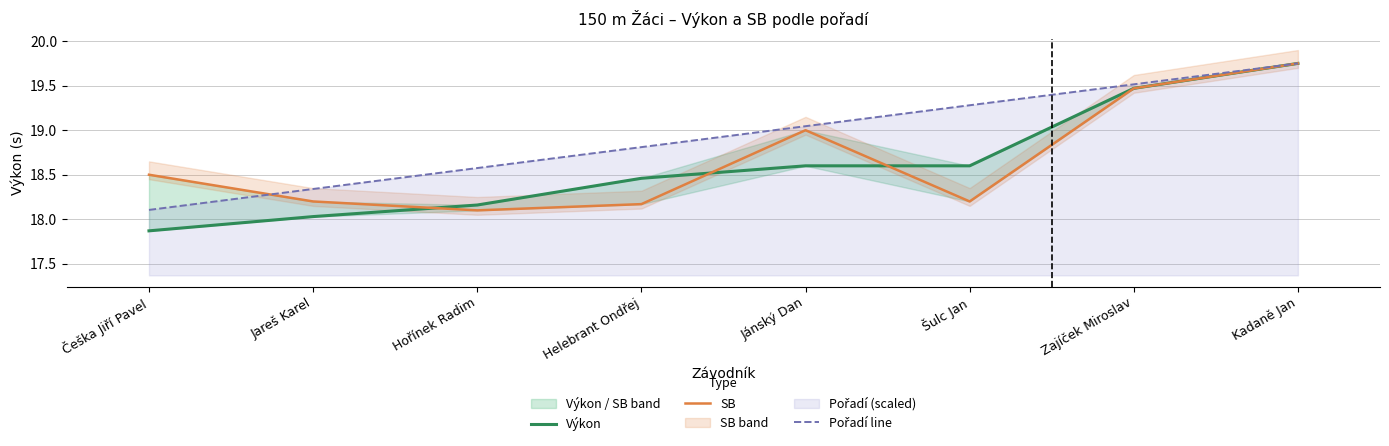

Reading left to right, what are all the values shown in this chart?

Výkon: Češka Jiří Pavel=17.9	Jareš Karel=18.0	Hořínek Radim=18.2	Helebrant Ondřej=18.5	Jánský Dan=18.6	Šulc Jan=18.6	Zajíček Miroslav=19.5	Kadaně Jan=19.8
SB: Češka Jiří Pavel=18.5	Jareš Karel=18.2	Hořínek Radim=18.1	Helebrant Ondřej=18.2	Jánský Dan=19.0	Šulc Jan=18.2	Zajíček Miroslav=19.5	Kadaně Jan=19.8
Pořadí line: Češka Jiří Pavel=18.1	Jareš Karel=18.3	Hořínek Radim=18.6	Helebrant Ondřej=18.8	Jánský Dan=19.0	Šulc Jan=19.3	Zajíček Miroslav=19.5	Kadaně Jan=19.8